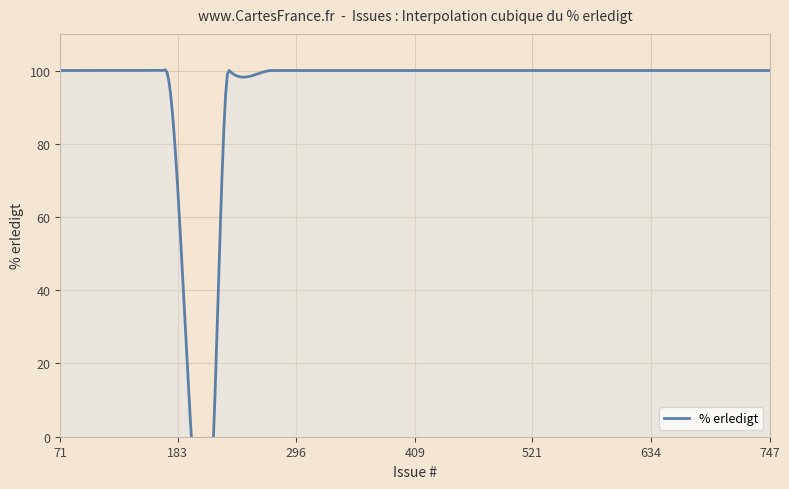

What position from the left is 83?

7